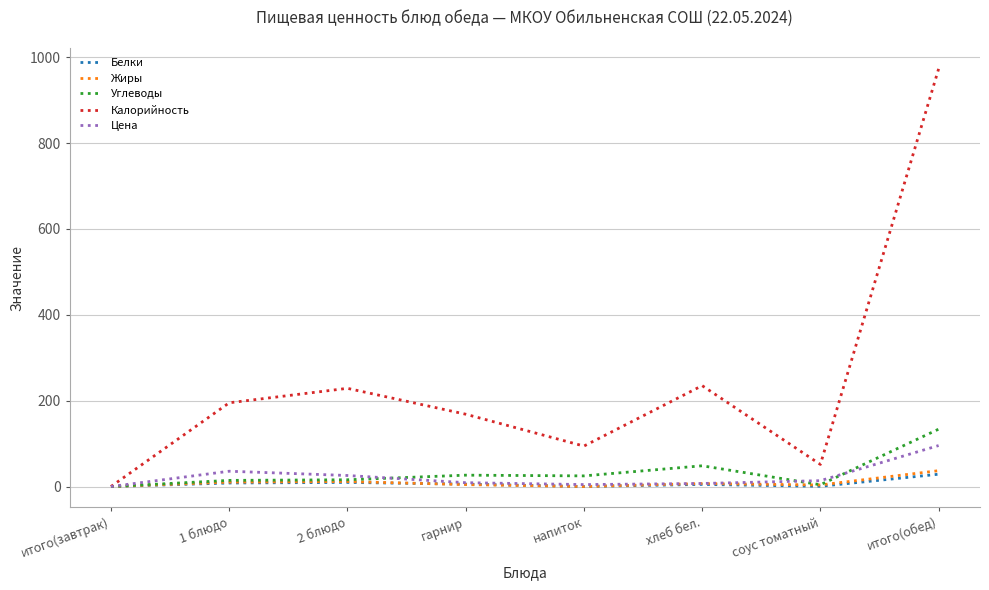

What is the maximum value shown in the chart?

972.9